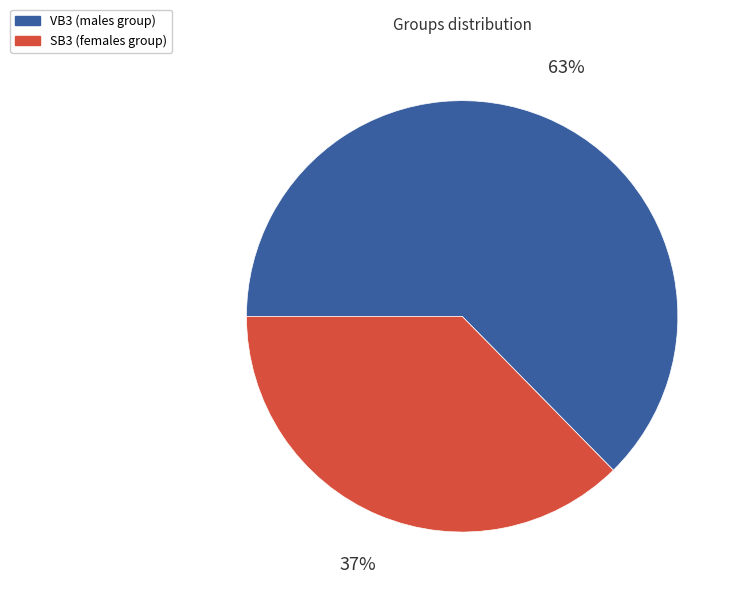

Is it true that VB3 is 74% of the pie?

False